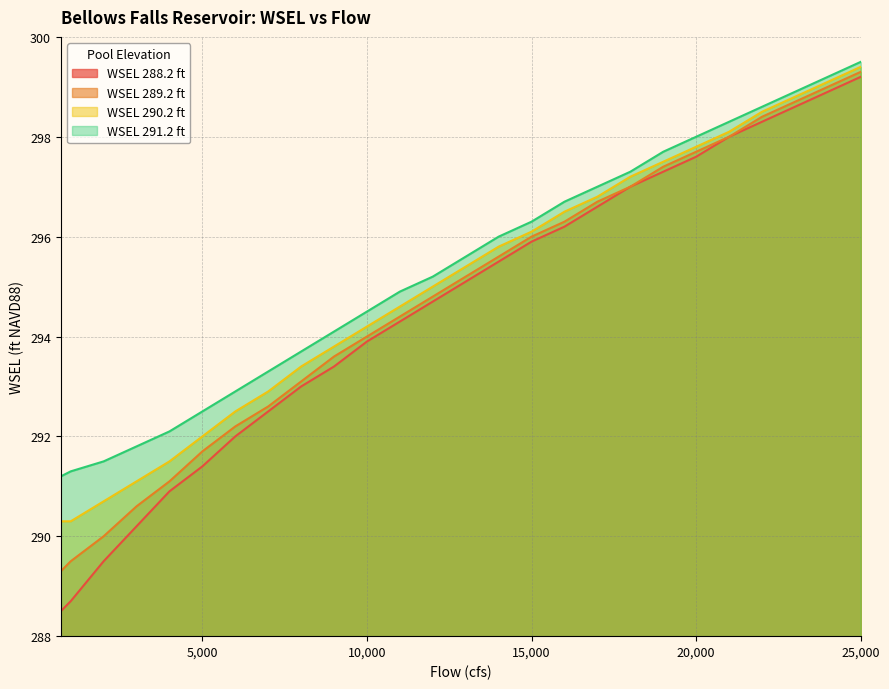

What are all the series names shown in the legend?

WSEL 288.2 ft, WSEL 289.2 ft, WSEL 290.2 ft, WSEL 291.2 ft